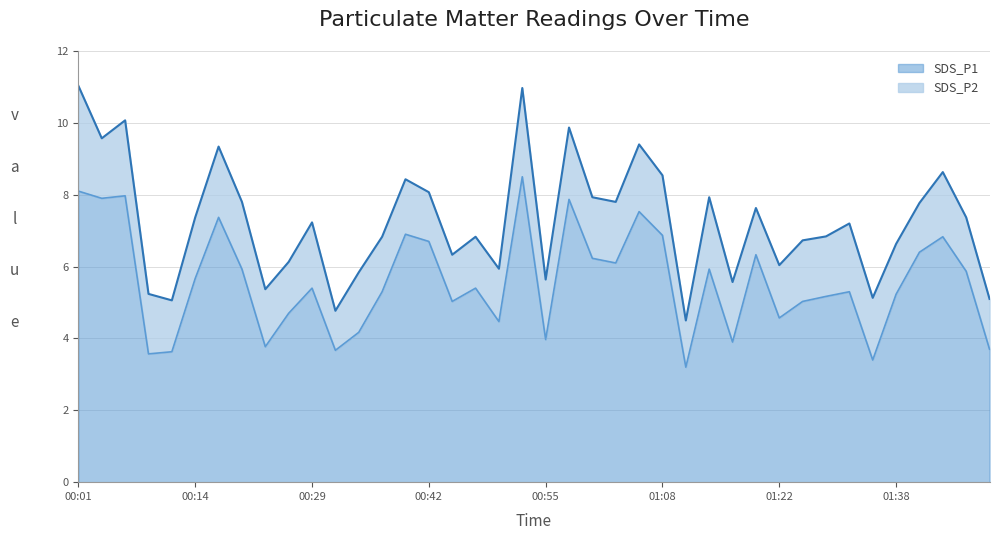

Does the chart have visible grid lines?

Yes